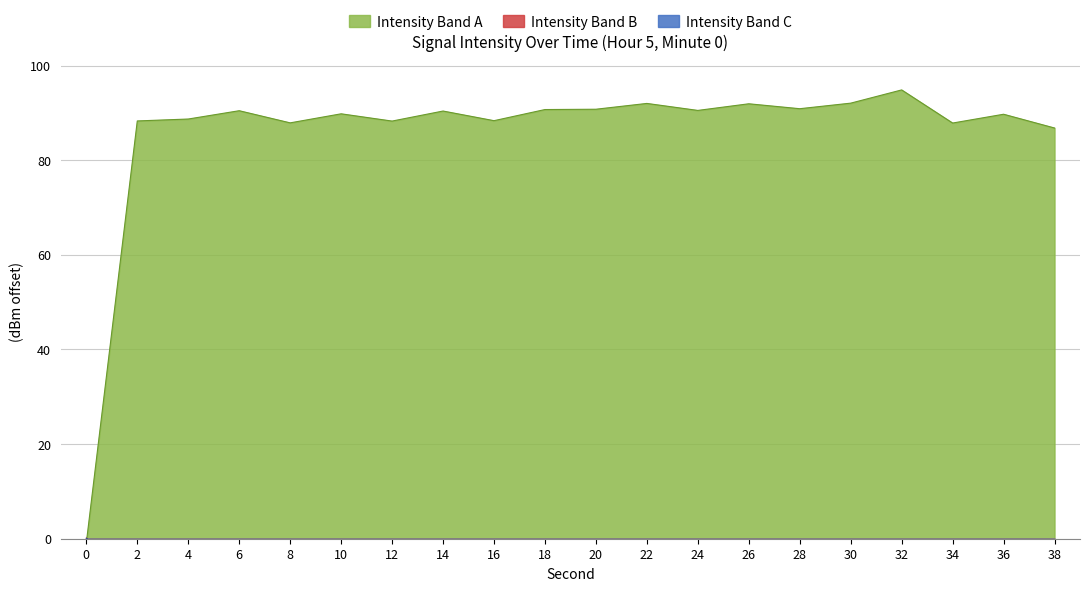

What is the change in value from 8 to 10?

+1.9